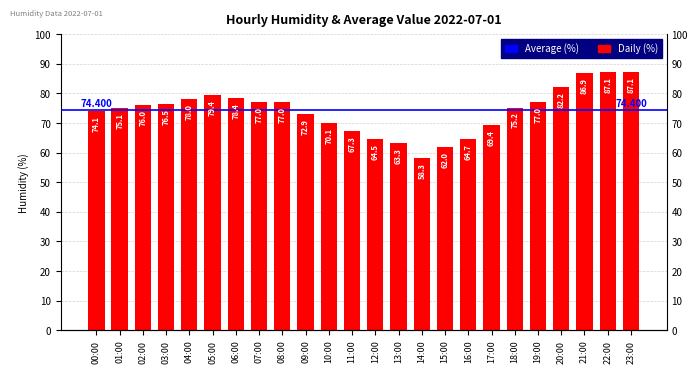

Reading right to left, list all the values displayed in this chart.

23:00=87.1	22:00=87.1	21:00=86.9	20:00=82.2	19:00=77.0	18:00=75.2	17:00=69.4	16:00=64.7	15:00=62.0	14:00=58.3	13:00=63.3	12:00=64.5	11:00=67.3	10:00=70.1	09:00=72.9	08:00=77.0	07:00=77.0	06:00=78.4	05:00=79.4	04:00=78.0	03:00=76.5	02:00=76.0	01:00=75.1	00:00=74.1